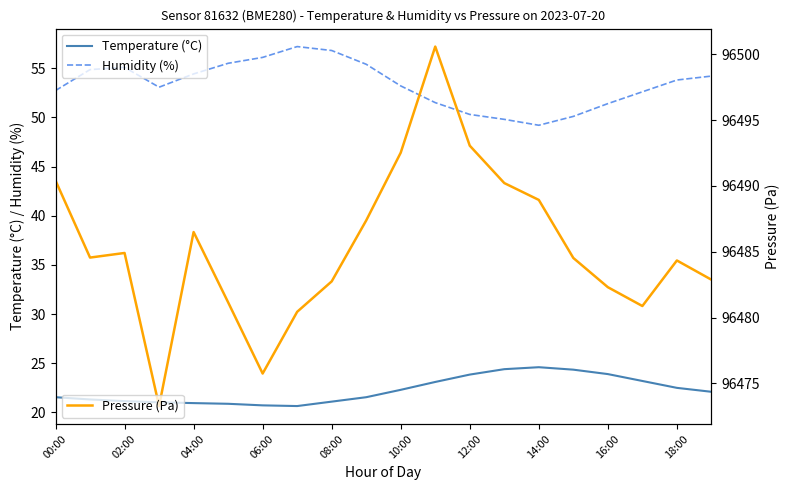

How many distinct data groups are displayed?

3